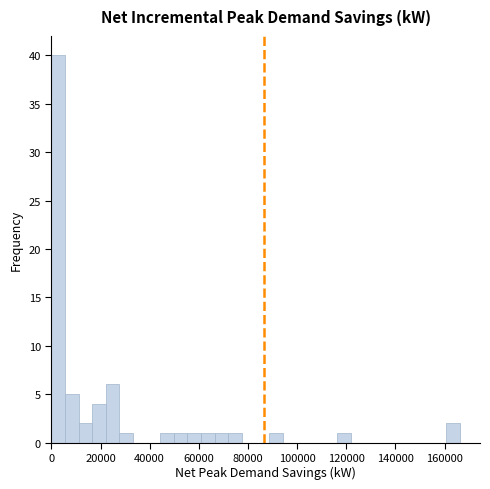

Read against the x-axis, roughly where is the centre of the tallest bar?

2000